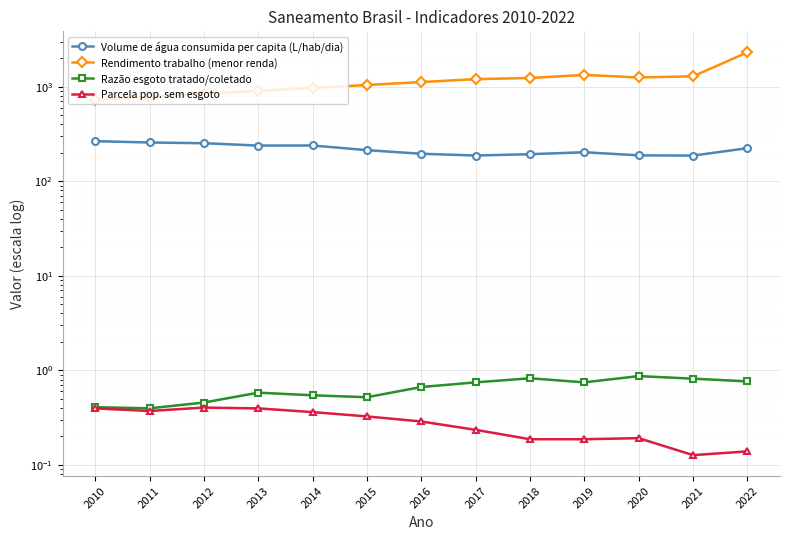

At which label does Rendimento trabalho (menor renda) first exceed 1120?

2016